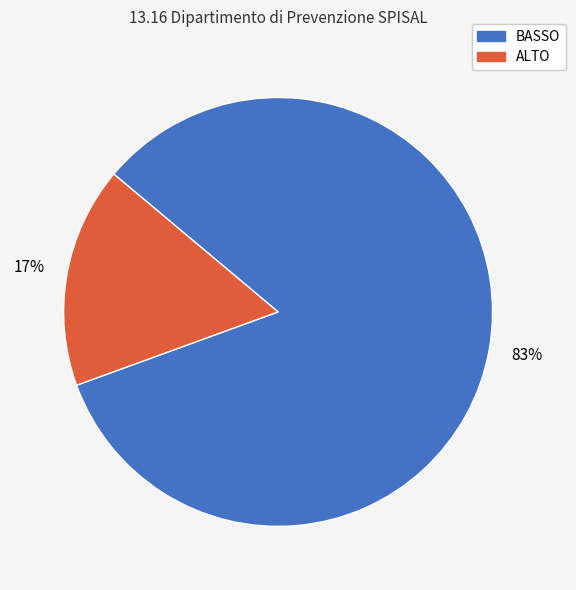

To the nearest percent, what is the average slice percentage?

50%